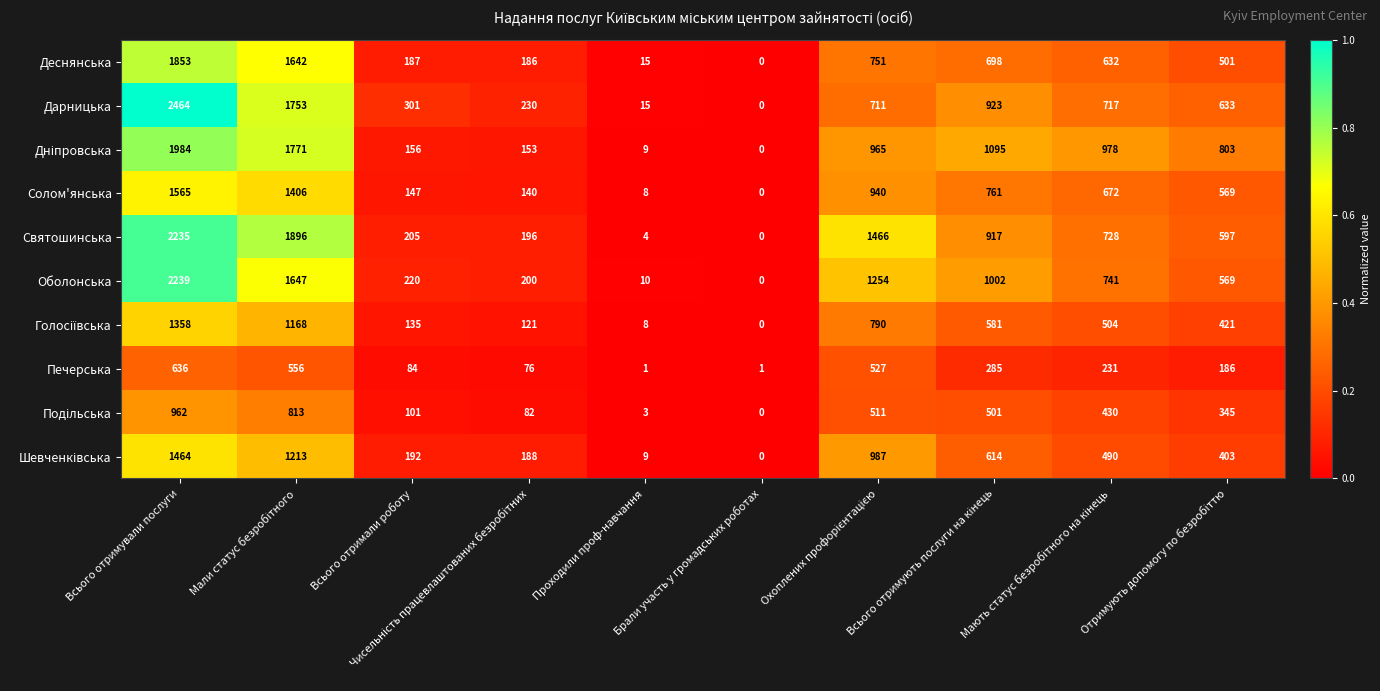

What is the average value of the Святошинська series?

824